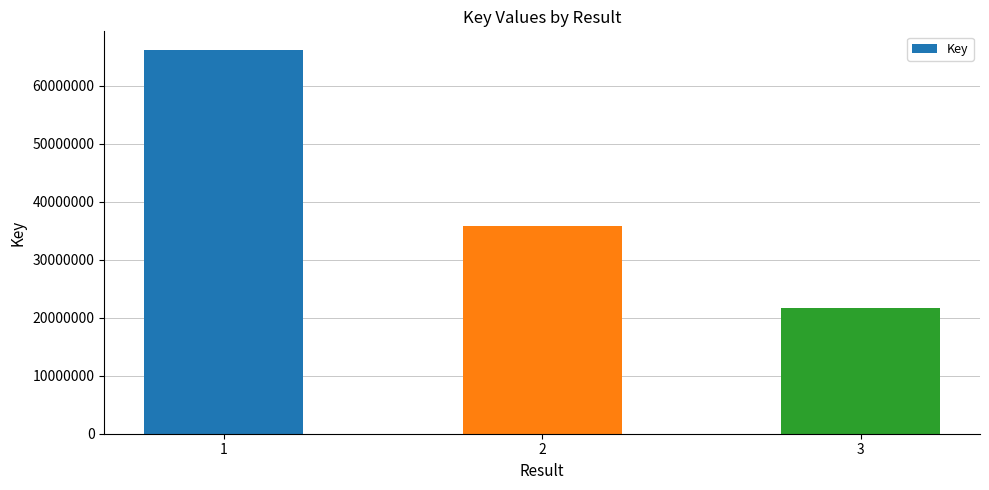

What is the change in value from 1 to 3?

-44405395